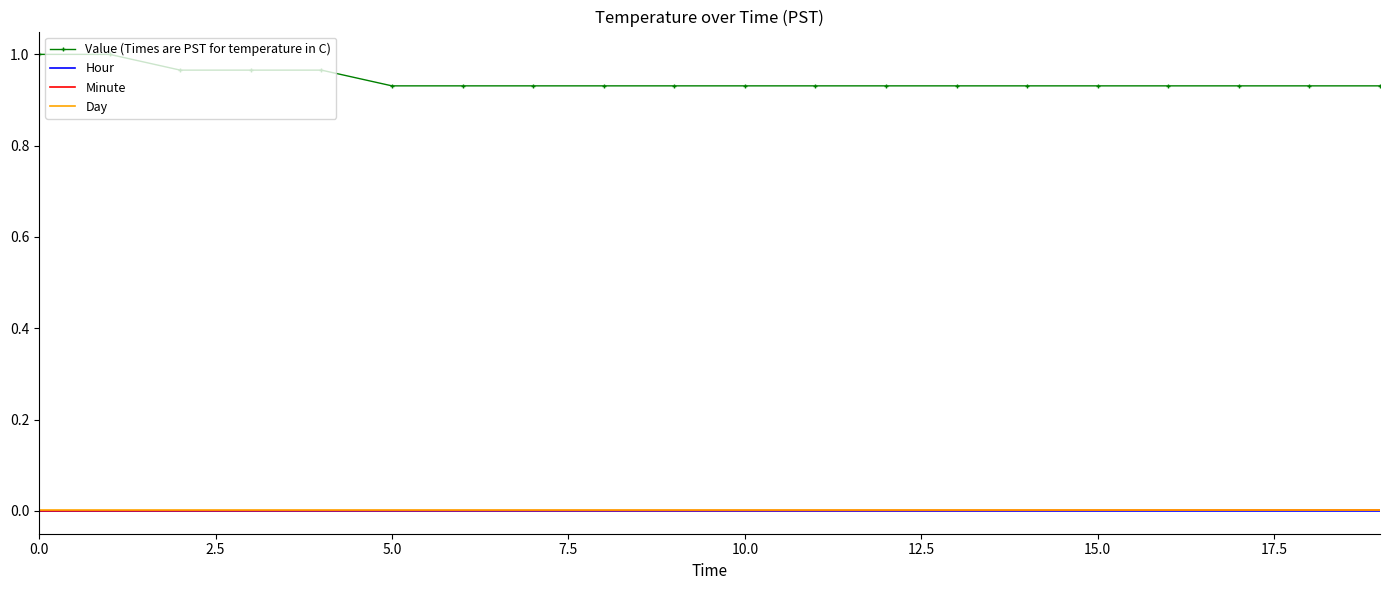

True or false: Value (Times are PST for temperature in C) and Hour intersect in this chart.

False